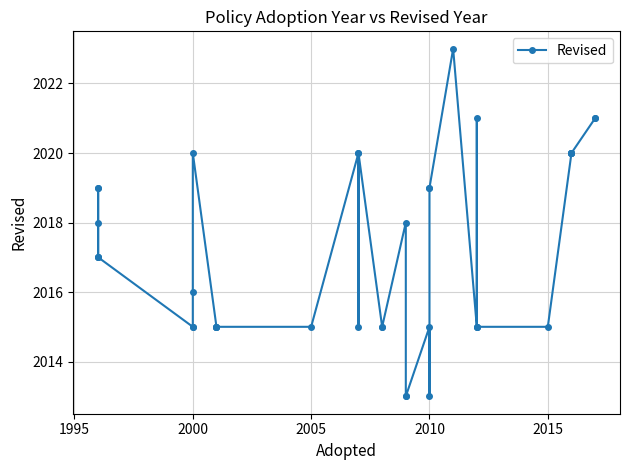

Does the chart display data point markers on the line(s)?

Yes